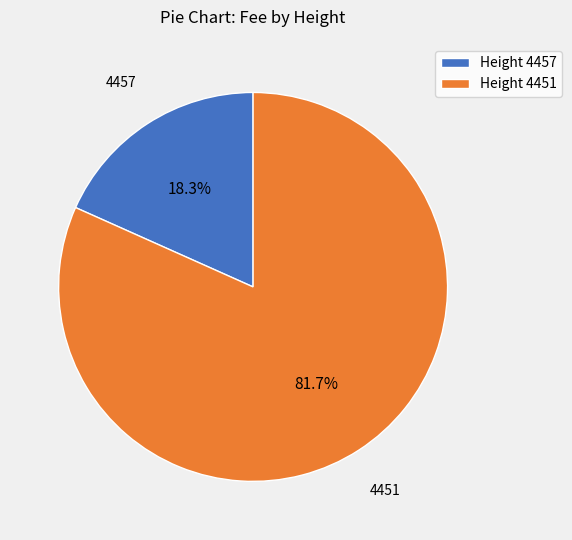

Which slice represents more than half of the pie?

Height 4451